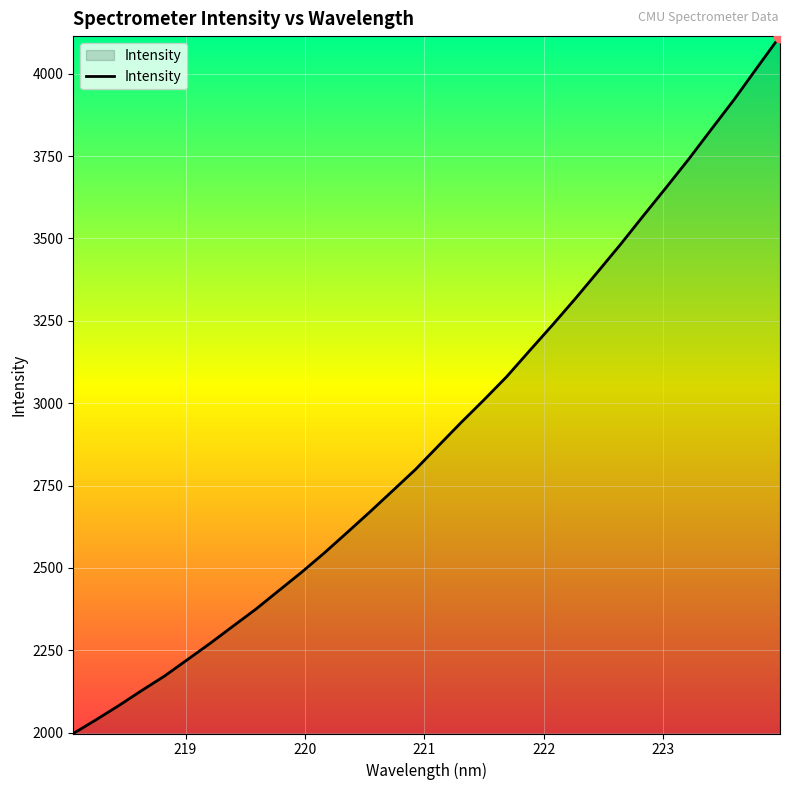

What is the smallest value displayed?

1997.3